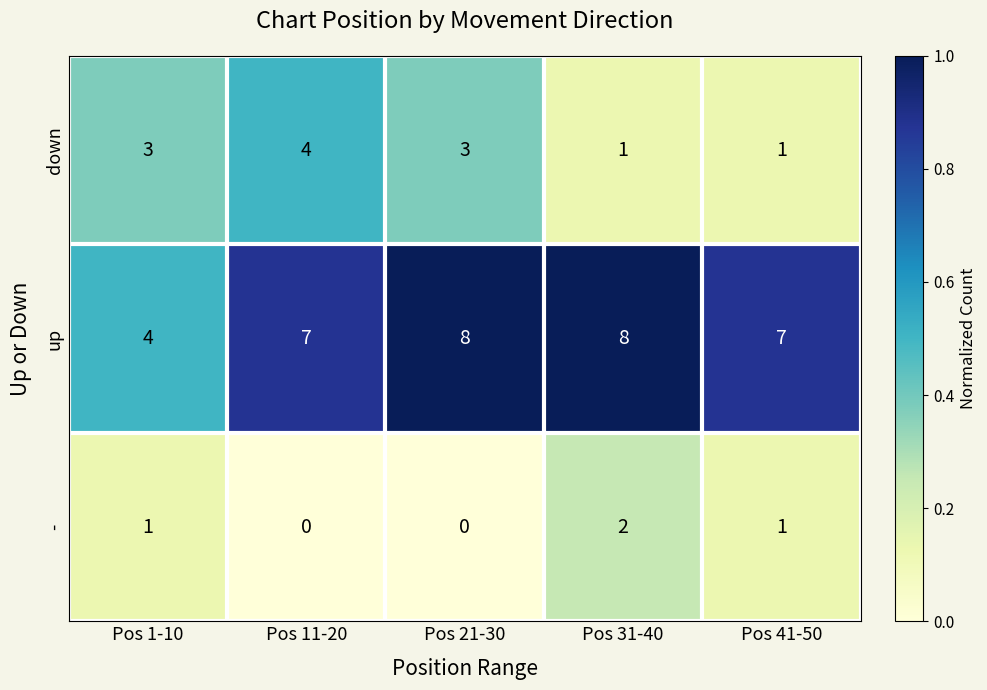

Rank the series by their average value, from highest to lowest.

up, down, -